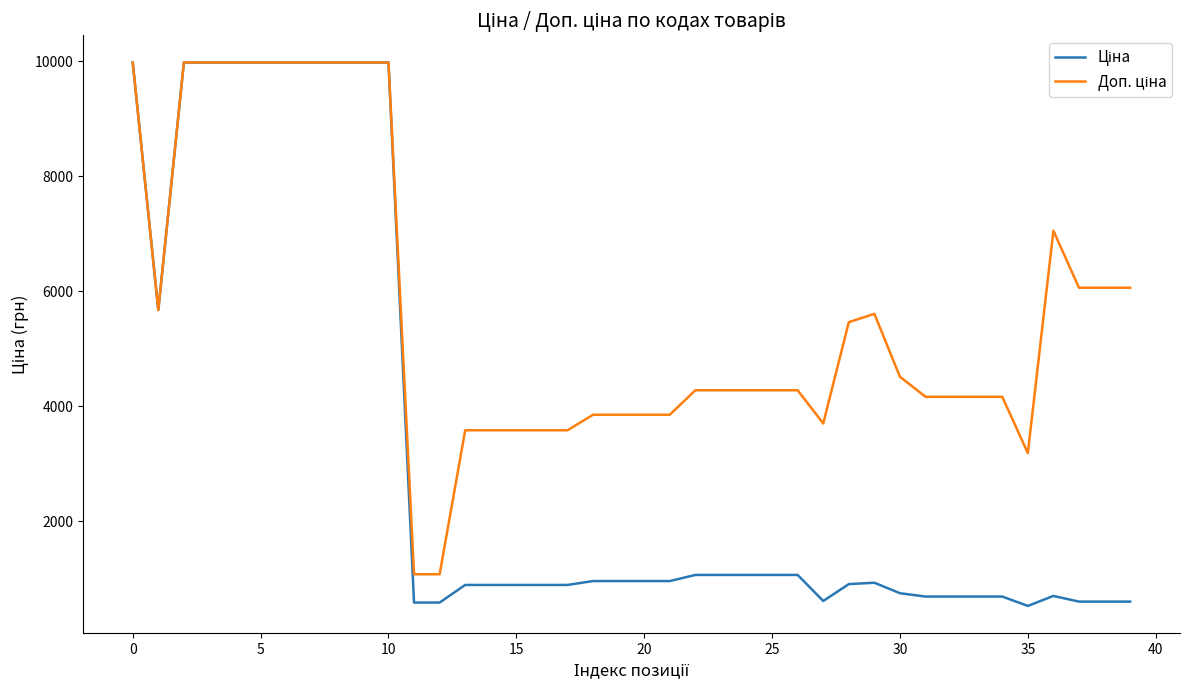

Does the chart have visible grid lines?

No